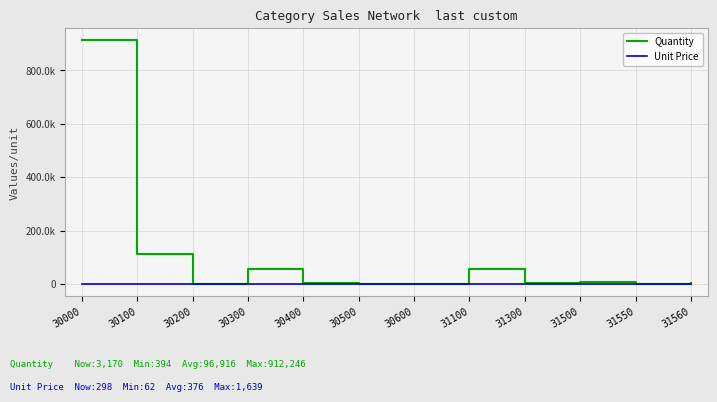

What are all the series names shown in the legend?

Quantity, Unit Price